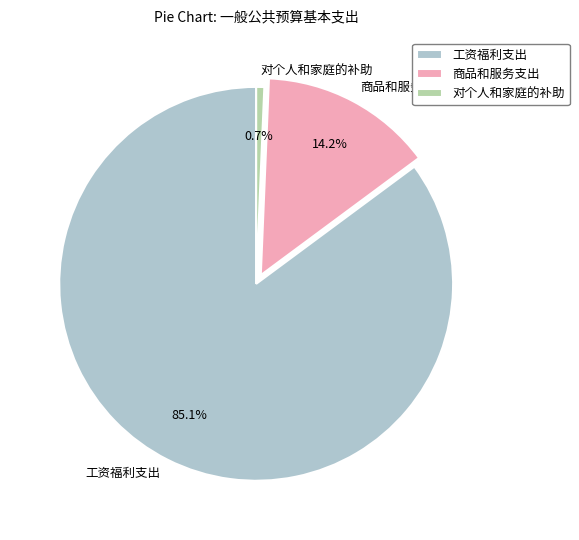

How many segments does this pie chart have?

3